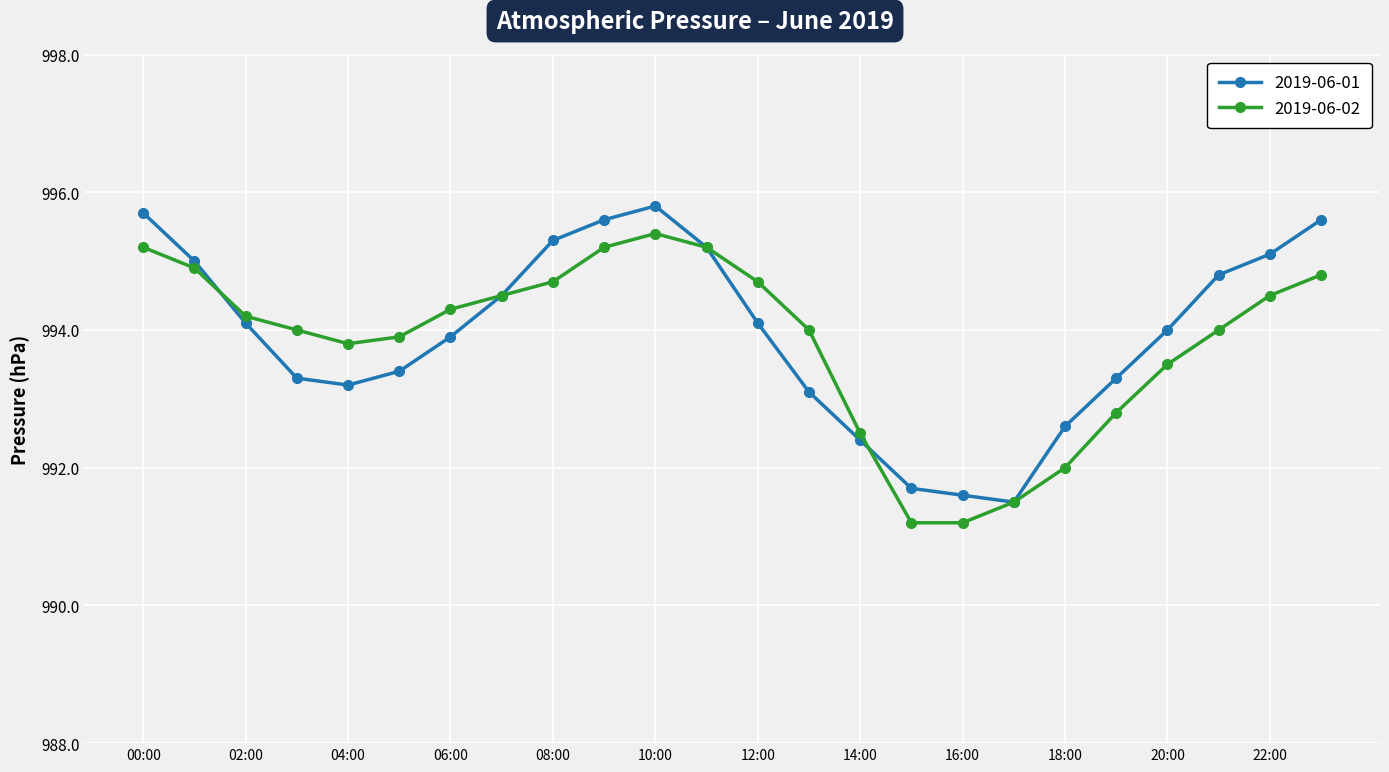

What is the value of the 2019-06-01 point at the 6th from the left?

993.4